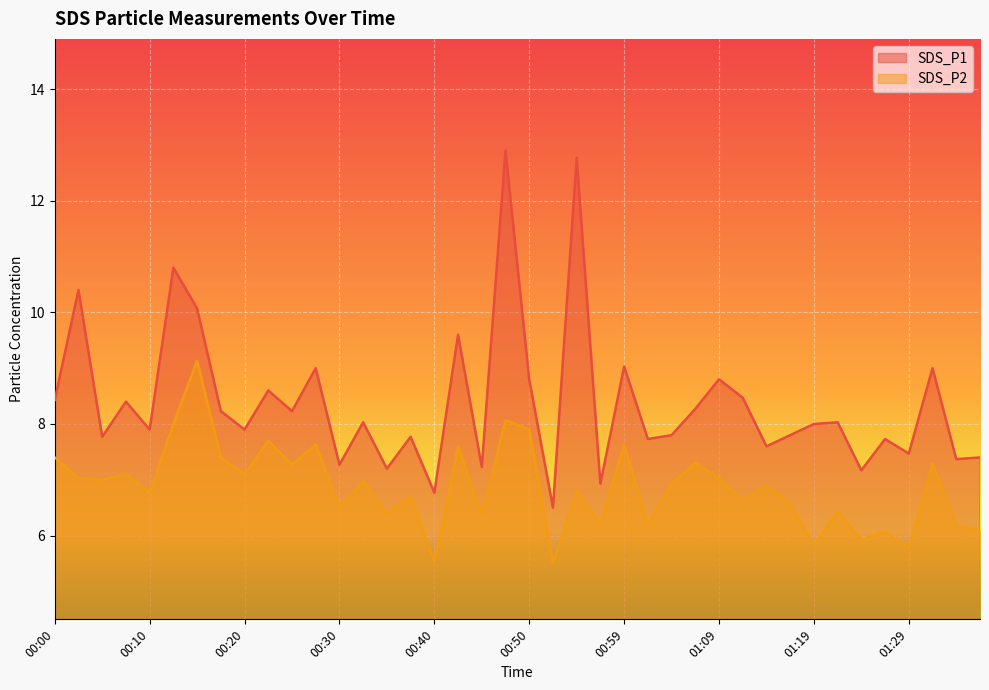

Reading left to right, list all the values displayed in this chart.

SDS_P1: 00:00=8.4	00:02=10.4	00:05=7.8	00:07=8.4	00:10=7.9	00:12=10.8	00:15=10.1	00:17=8.2	00:20=7.9	00:22=8.6	00:25=8.2	00:27=9.0	00:30=7.3	00:32=8.0	00:35=7.2	00:37=7.8	00:40=6.8	00:42=9.6	00:45=7.2	00:47=12.9	00:50=8.8	00:52=6.5	00:55=12.8	00:57=6.9	00:59=9.0	01:02=7.7	01:04=7.8	01:07=8.3	01:09=8.8	01:12=8.5	01:14=7.6	01:17=7.8	01:19=8.0	01:22=8.0	01:24=7.2	01:27=7.7	01:29=7.5	01:31=9.0	01:34=7.4	01:36=7.4
SDS_P2: 00:00=7.4	00:02=7.0	00:05=7.0	00:07=7.1	00:10=6.8	00:12=8.0	00:15=9.1	00:17=7.4	00:20=7.1	00:22=7.7	00:25=7.3	00:27=7.6	00:30=6.5	00:32=7.0	00:35=6.4	00:37=6.7	00:40=5.5	00:42=7.6	00:45=6.4	00:47=8.1	00:50=7.9	00:52=5.5	00:55=6.8	00:57=6.2	00:59=7.6	01:02=6.2	01:04=6.9	01:07=7.3	01:09=7.0	01:12=6.6	01:14=6.9	01:17=6.6	01:19=5.8	01:22=6.4	01:24=5.9	01:27=6.1	01:29=5.8	01:31=7.3	01:34=6.2	01:36=6.1